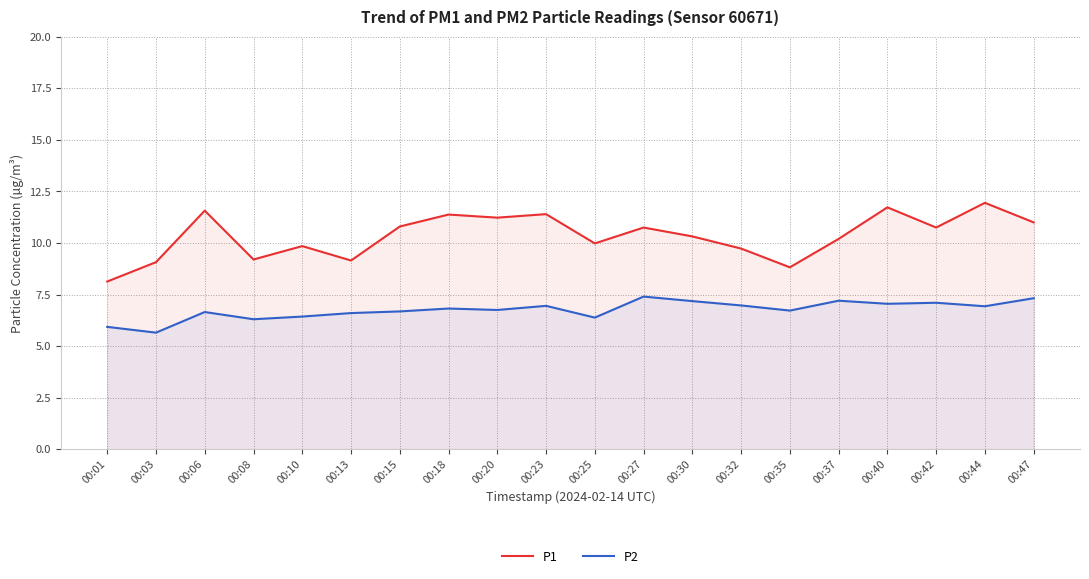

What are all the series names shown in the legend?

P1, P2